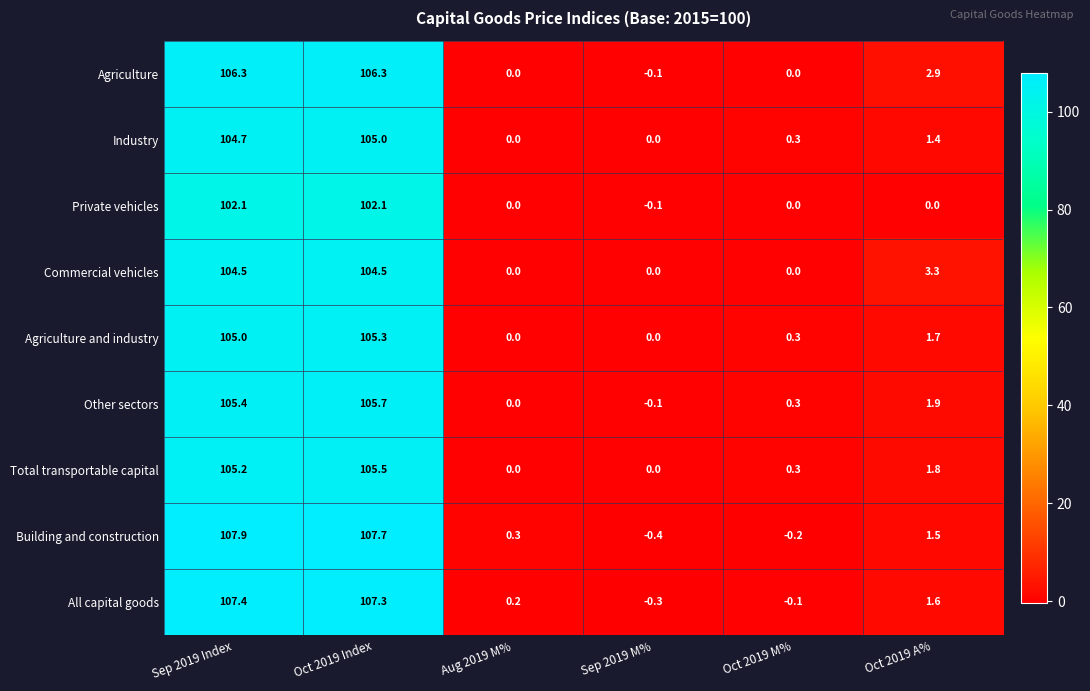

Is it true that Other sectors equals 0.3 at Oct 2019 M%?

True